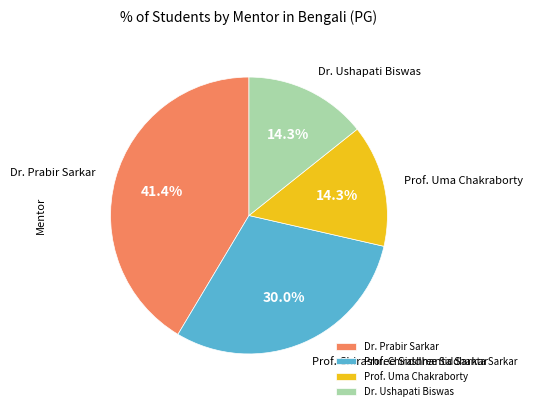

Does Dr. Ushapati Biswas account for over 50% of the chart?

No